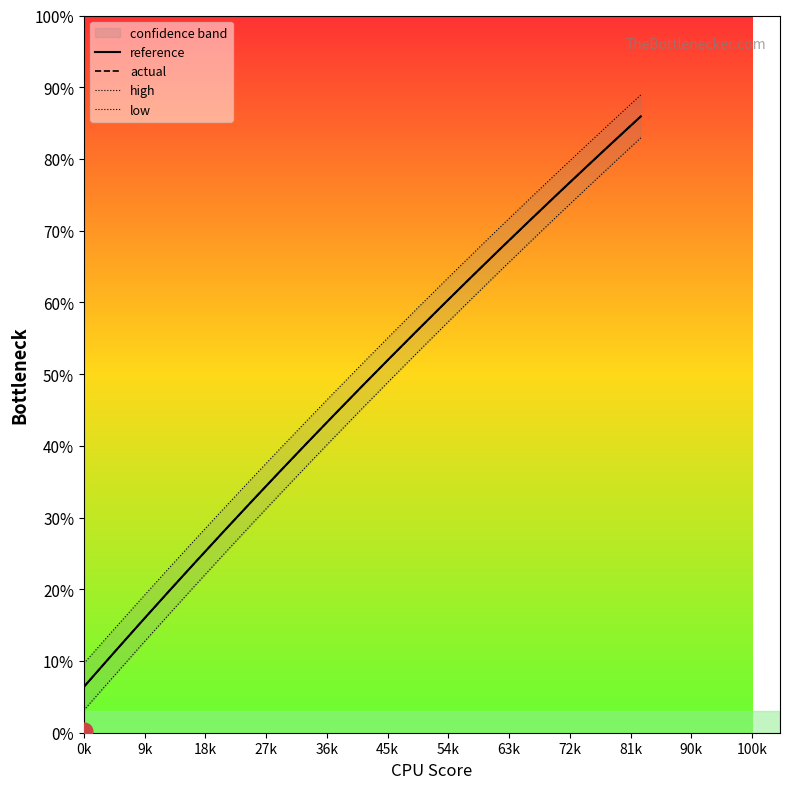

True or false: low and actual intersect in this chart.

False